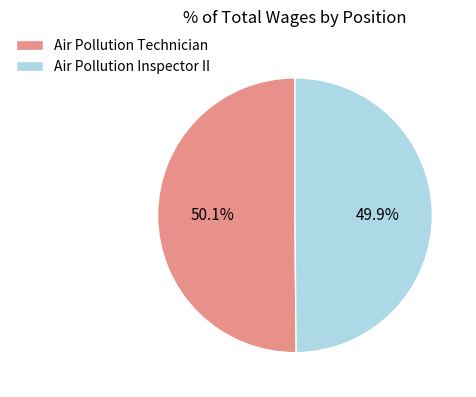

Combined, what portion of the pie is Air Pollution Inspector II and Air Pollution Technician?

100.0%